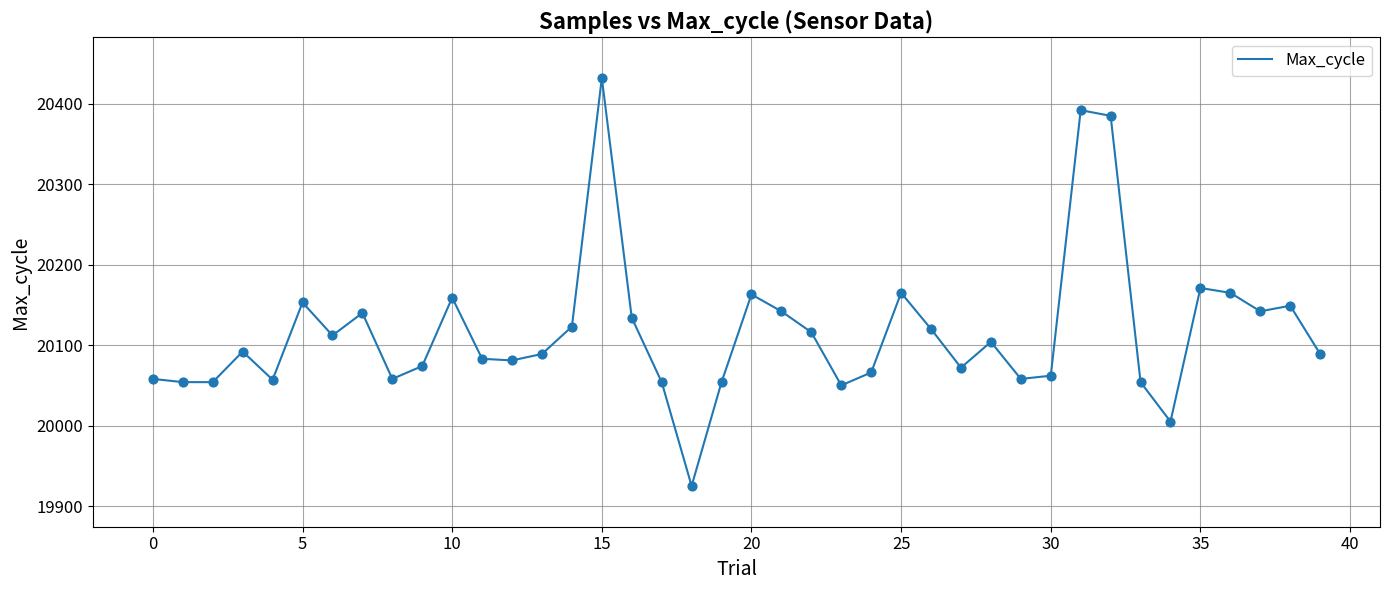

What is the difference between the maximum and minimum values?

507